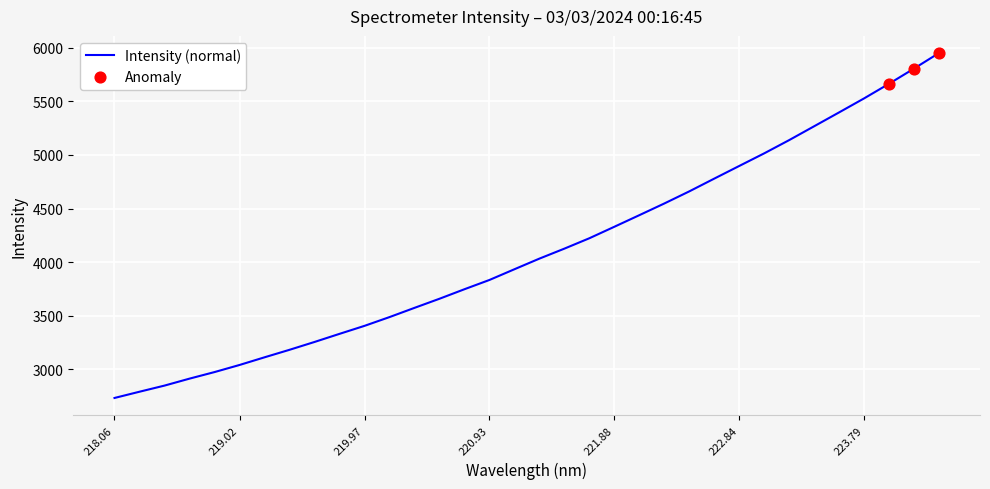

What is the greatest value displayed?

5951.3